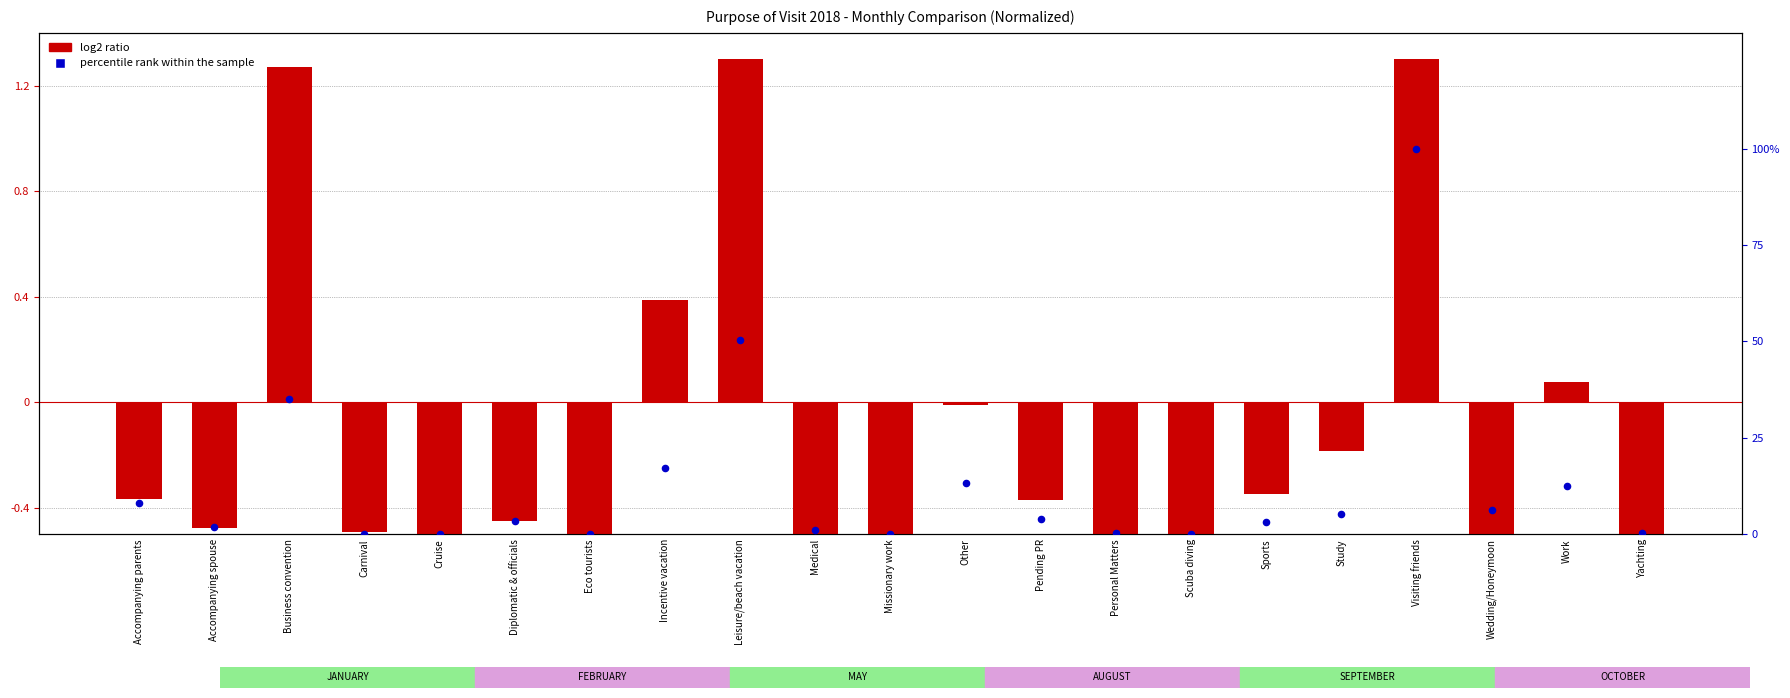

What is the total value across all series at Scuba diving?

-0.5